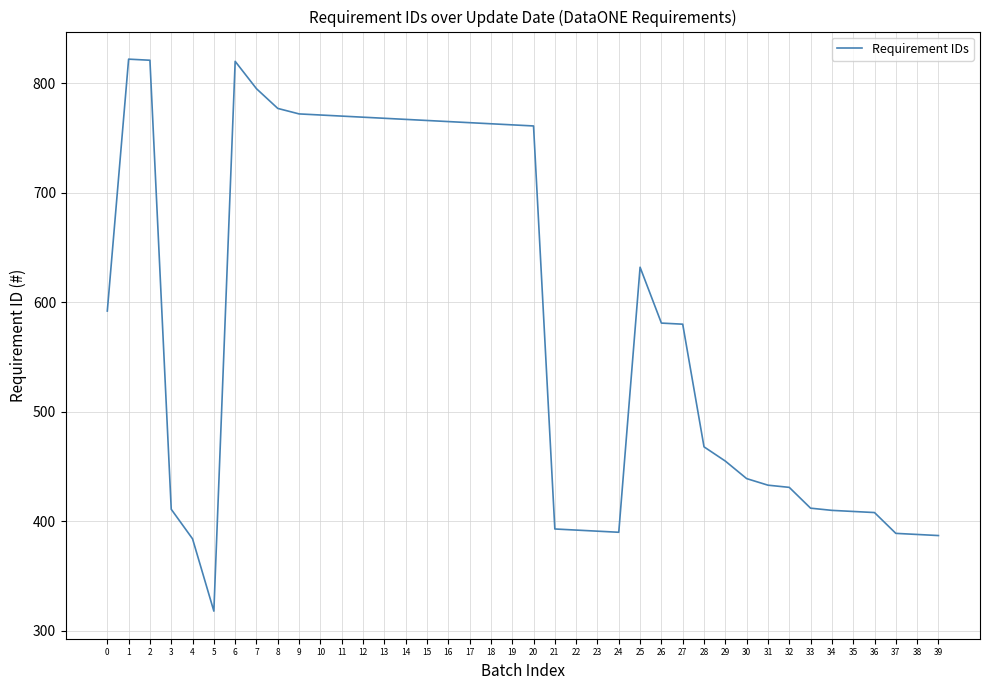

The chart shows a value of 540 at 21. True or false?

False